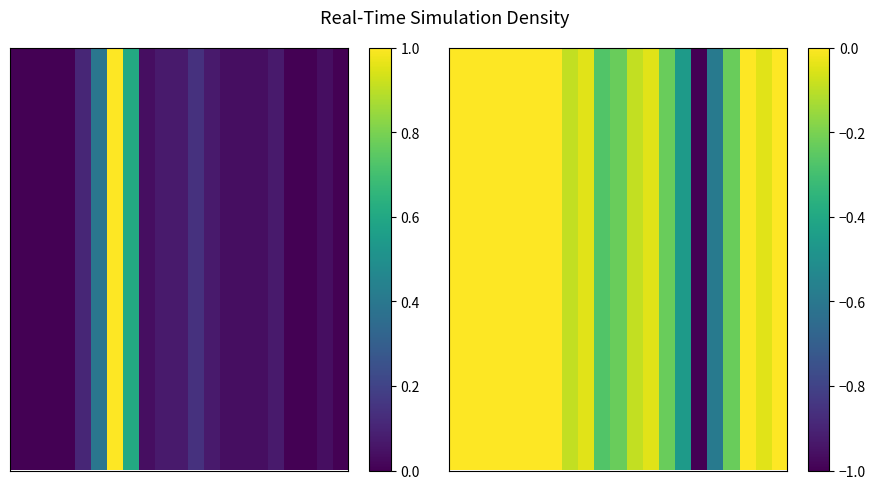

The chart shows a value of -0.6 at 16. True or false?

True